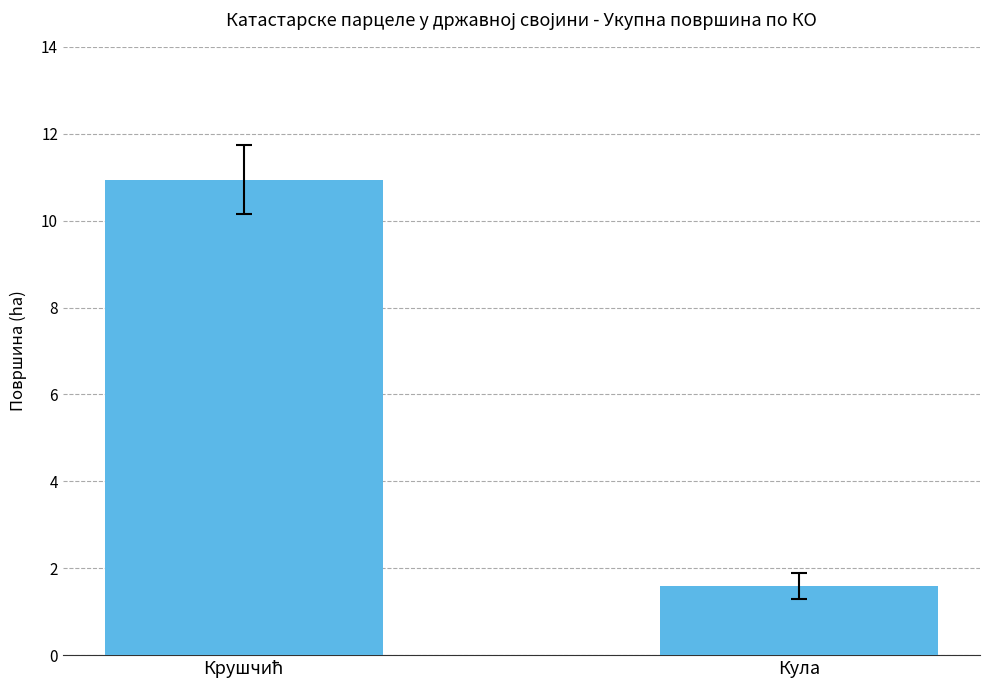

What is the maximum value shown in the chart?

10.9